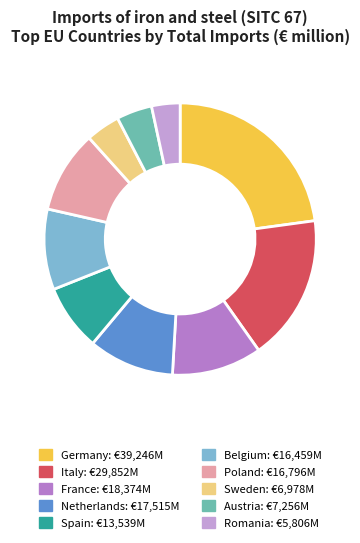

What is the largest slice in the pie chart?

Germany